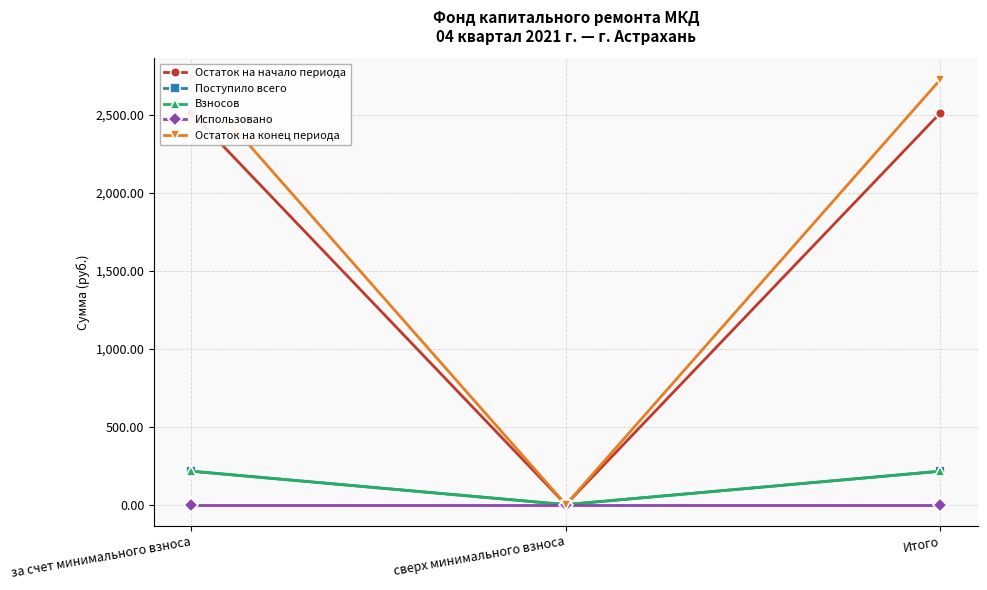

How many data points in Остаток на конец периода are above 2725?

2